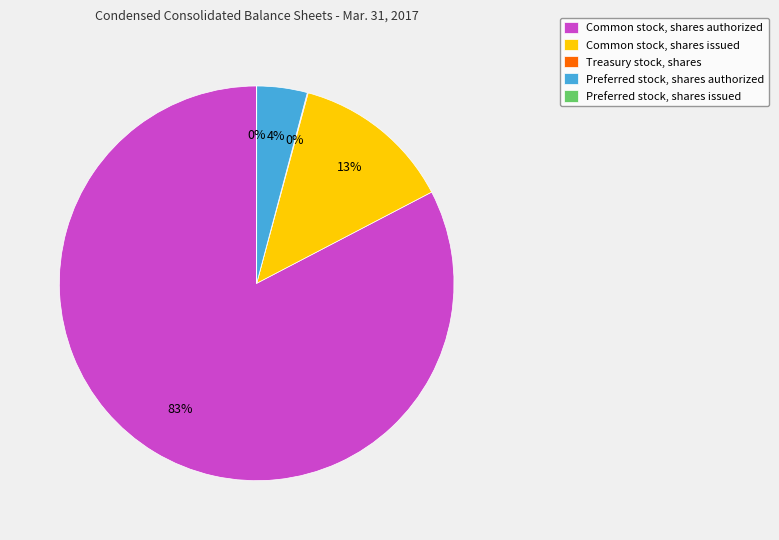

Does any single category account for the majority?

Yes